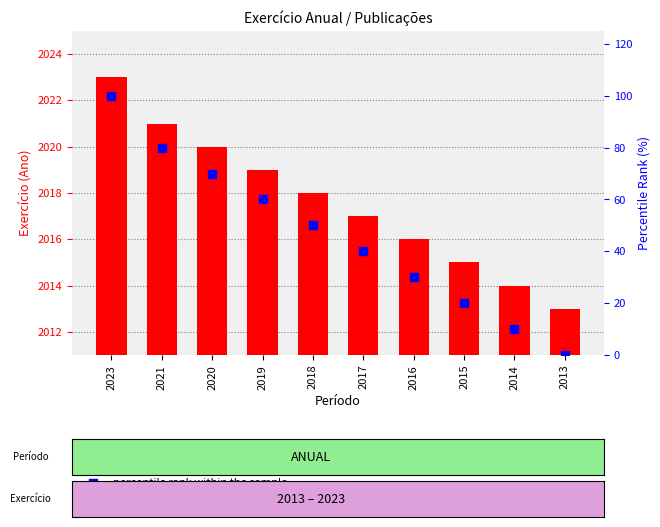

At which category is the sum across all series the highest?

2023